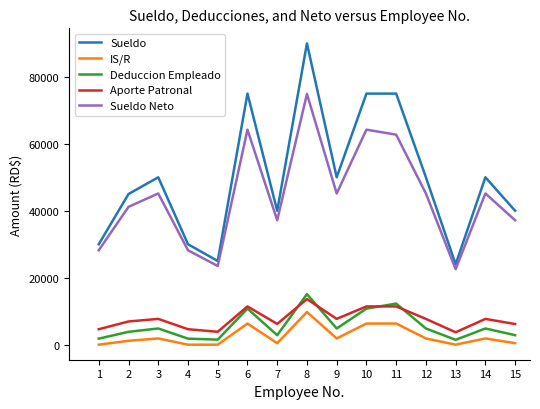

True or false: Sueldo Neto and Aporte Patronal intersect in this chart.

False